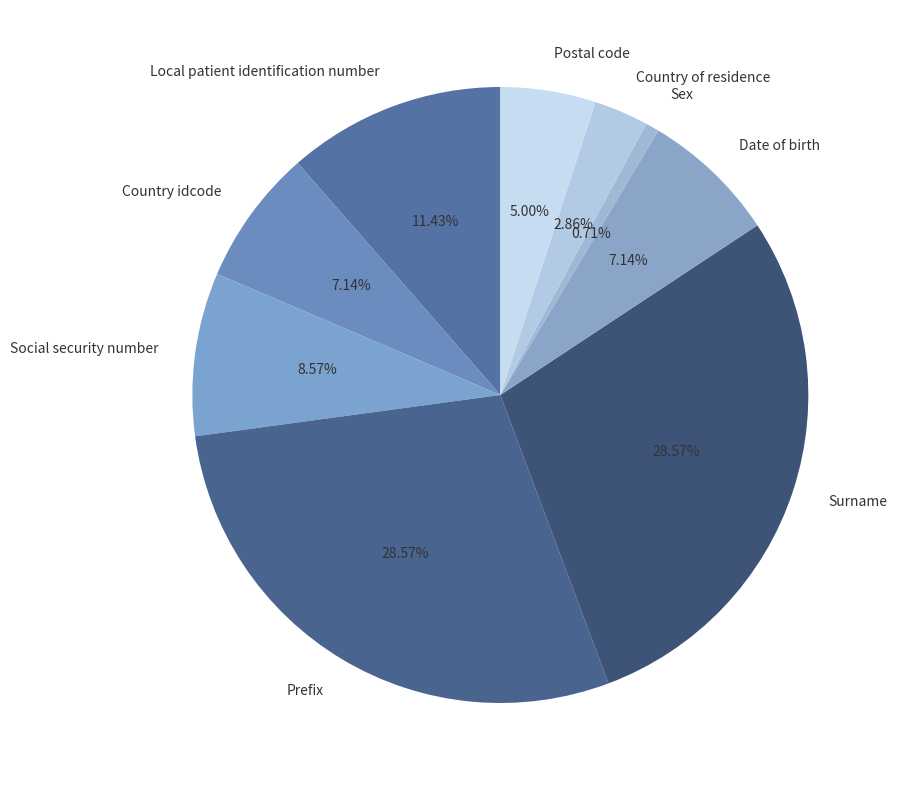

Is there any slice that represents more than half of the pie?

No